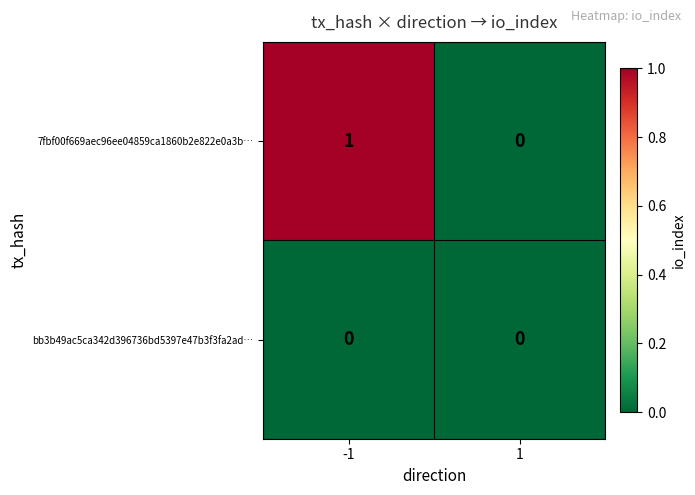

Rank the series by their average value, from lowest to highest.

bb3b49ac5ca342d396736bd5397e47b3f3fa2ad…, 7fbf00f669aec96ee04859ca1860b2e822e0a3b…